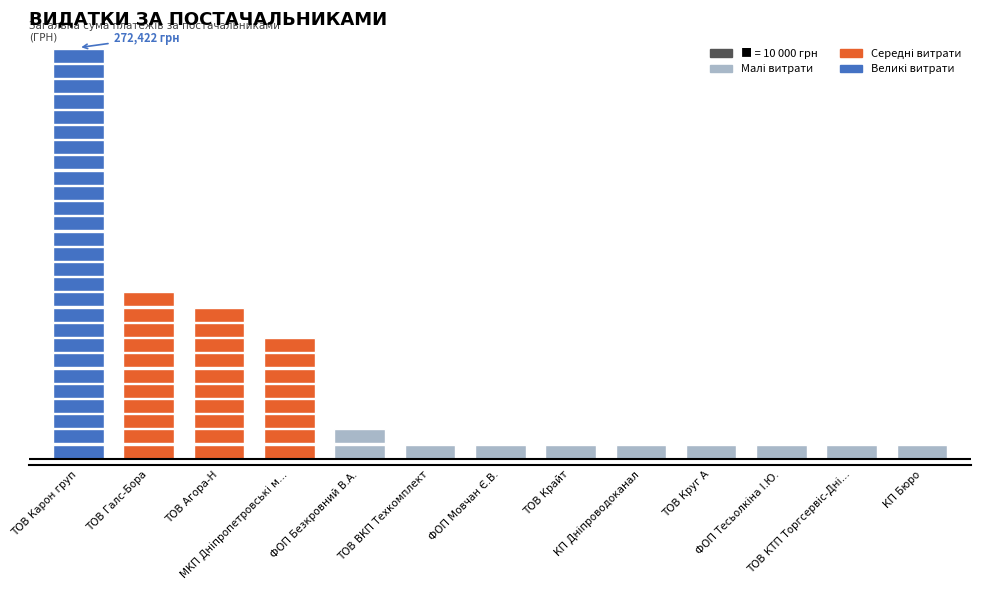

The chart shows a value of 4454.8 at ФОП "Тесьолкіна І.Ю.". True or false?

False